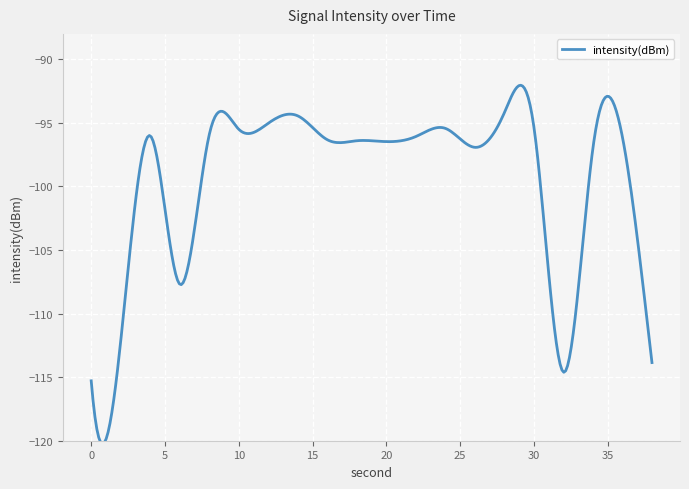

What is the difference between the maximum and minimum values?

28.2